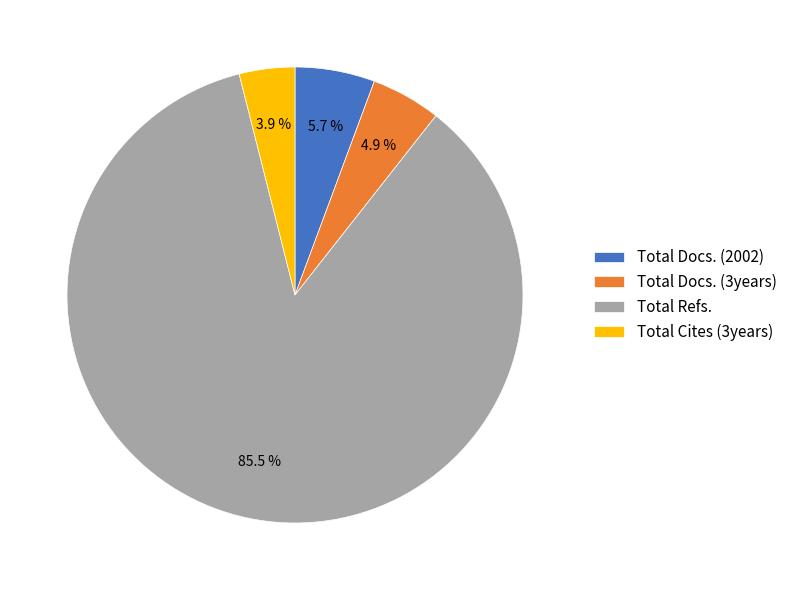

What percentage is the Total Cites (3years) slice, to the nearest percent?

4%